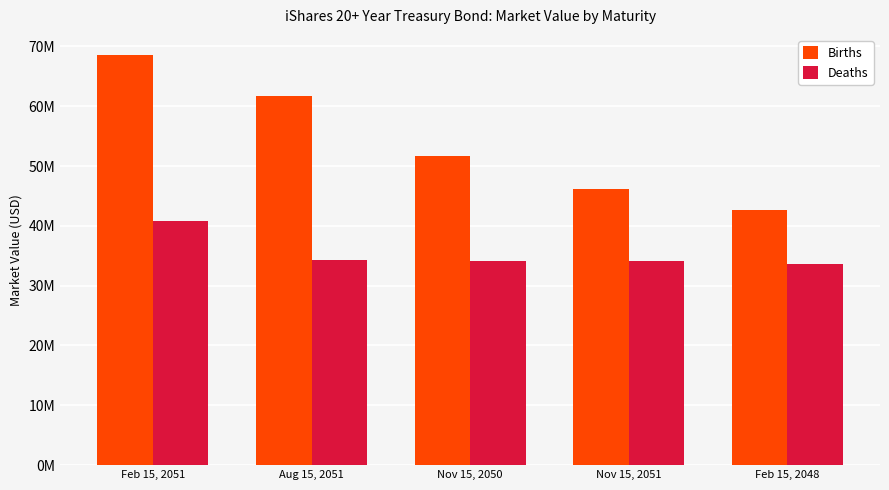

Which series changed the most between Aug 15, 2051 and Feb 15, 2048?

Births